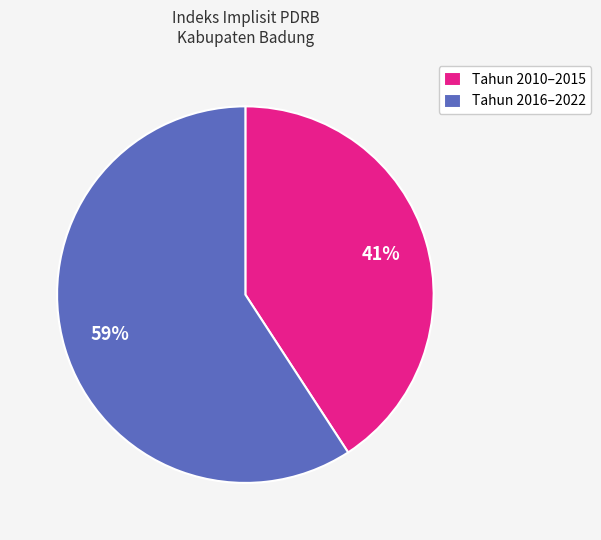

What is the ratio of the value at Tahun 2010–2015 to the value at Tahun 2016–2022?

0.7